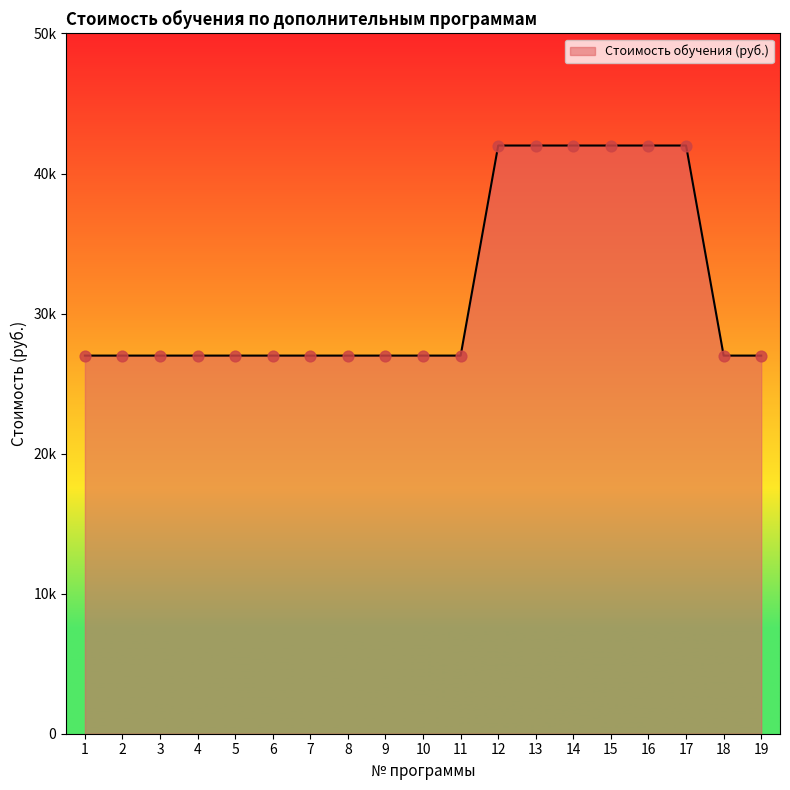

Between 9 and 6, which is larger?

9